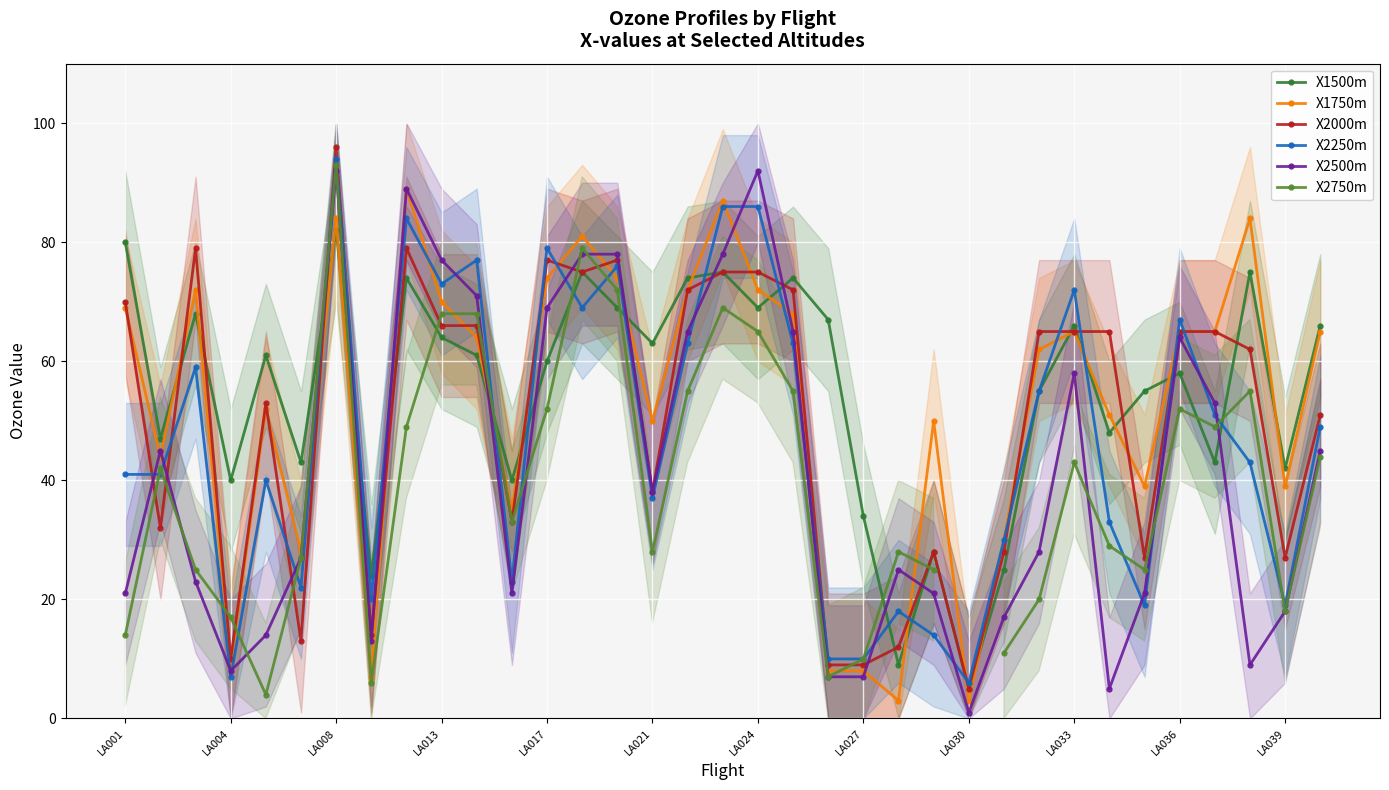

True or false: X2500m has more than 0 interior local peaks.

True